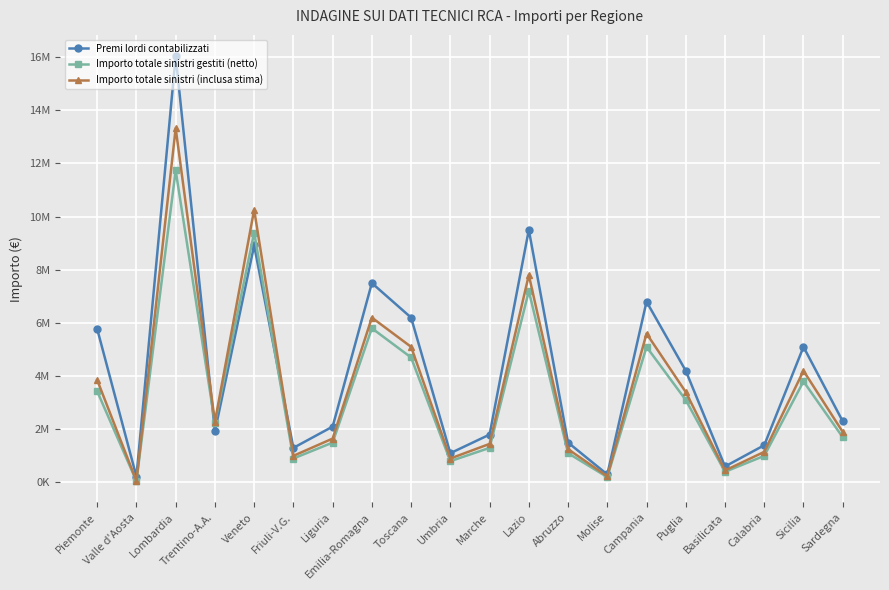

What is the sum of all Importo totale sinistri gestiti (netto) values?

65439982